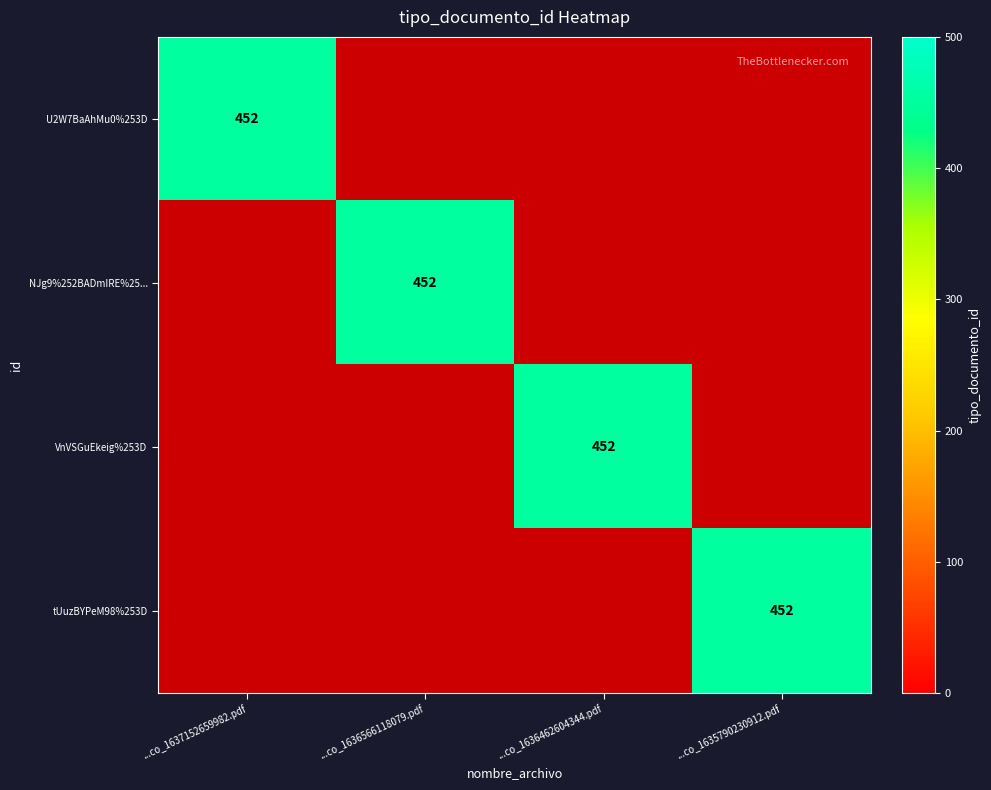

Rank the categories by tUuzBYPeM98%253D value from highest to lowest.

...co_1635790230912.pdf, ...co_1637152659982.pdf, ...co_1636566118079.pdf, ...co_1636462604344.pdf